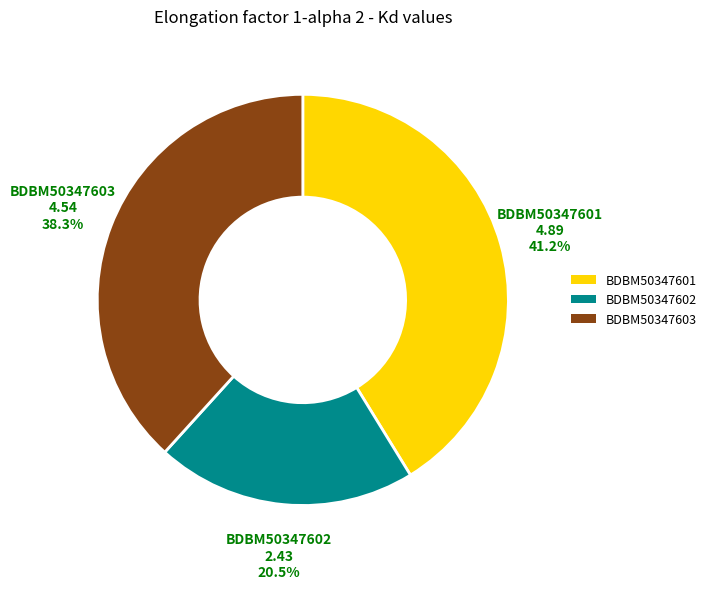

Rank the categories by value from highest to lowest.

BDBM50347601, BDBM50347603, BDBM50347602